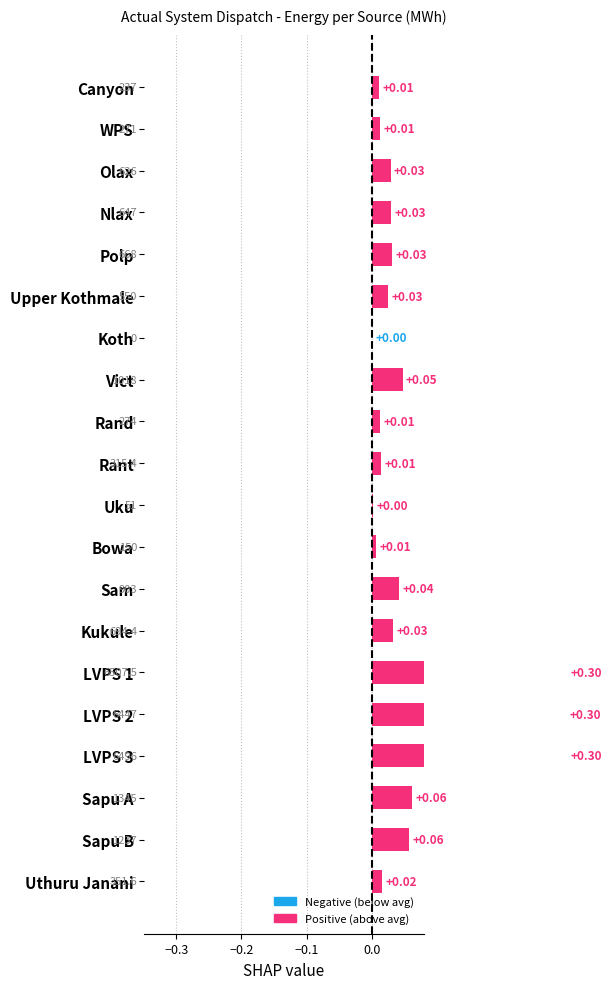

Does the chart contain stacked bars?

No